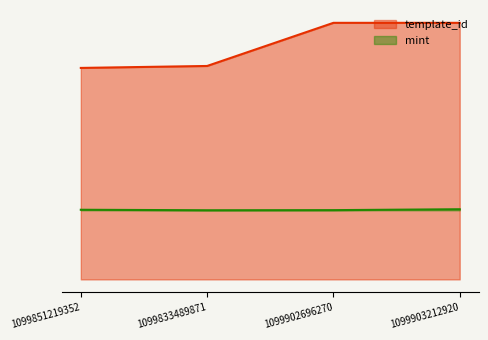

Which label corresponds to the smallest value in the chart?

1099833489871